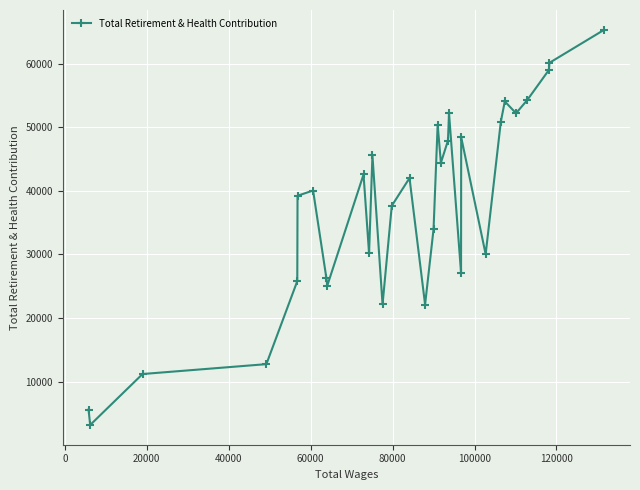

What is the value of the 13th point from the left?

22144